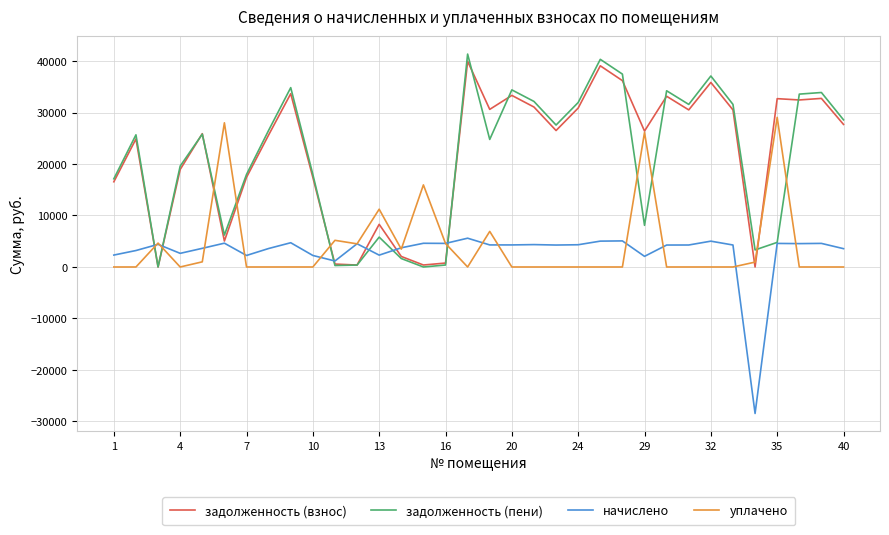

True or false: начислено and задолженность (взнос) cross at least once.

True